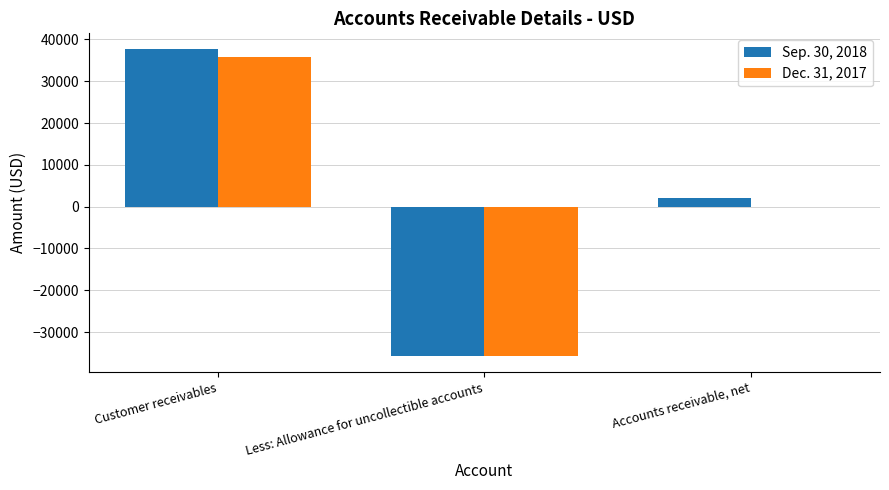

Are the bars horizontal?

No